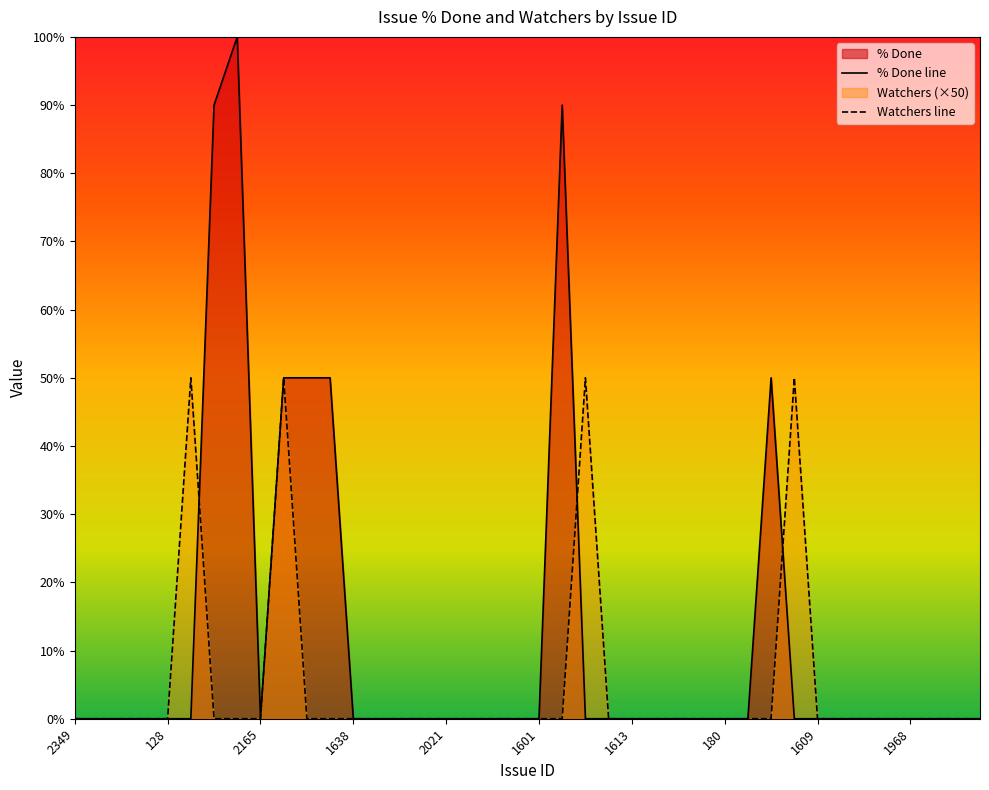

Which series has the widest spread of values?

% Done line